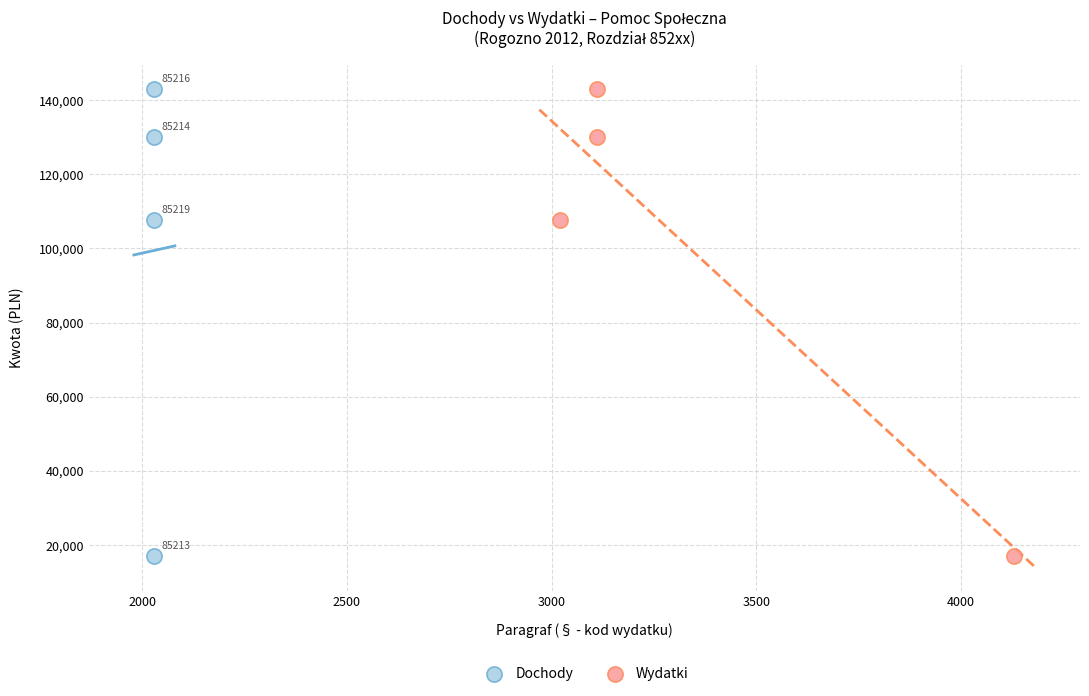

What are all the series names shown in the legend?

Dochody, Wydatki